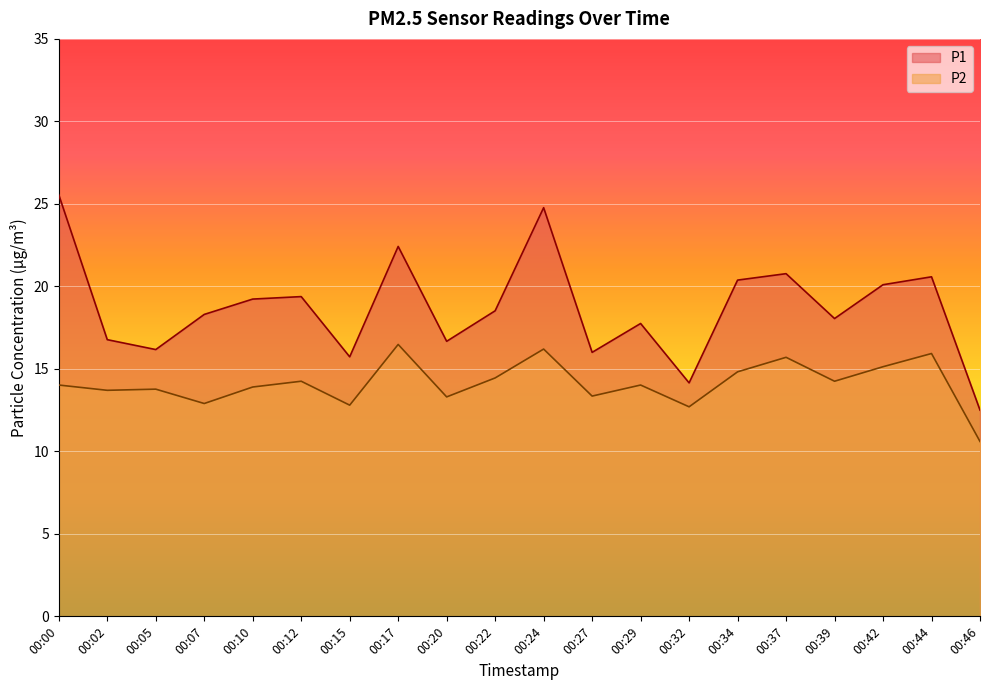

True or false: P2 has a value of 5.4 at 00:10.

False